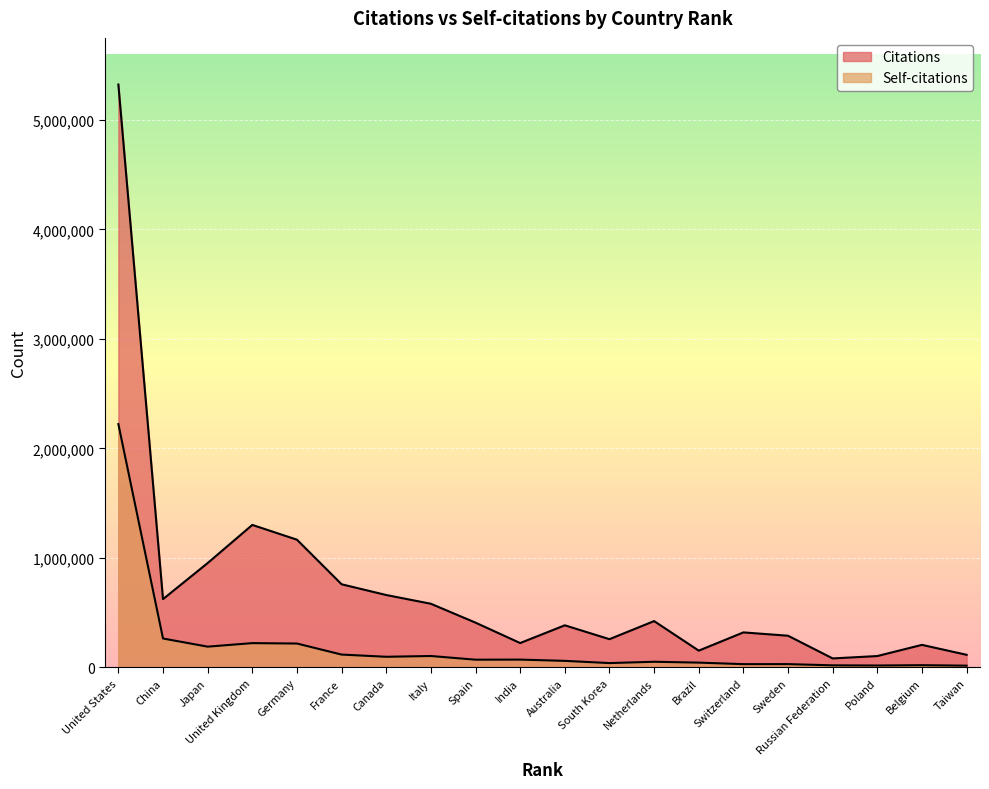

What is the label of the 6th point from the left?

France